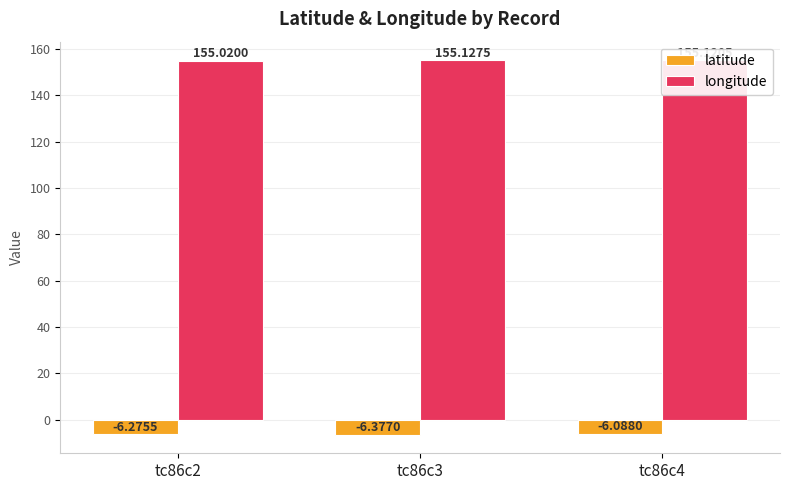

What is the highest value of the latitude series?

-6.1